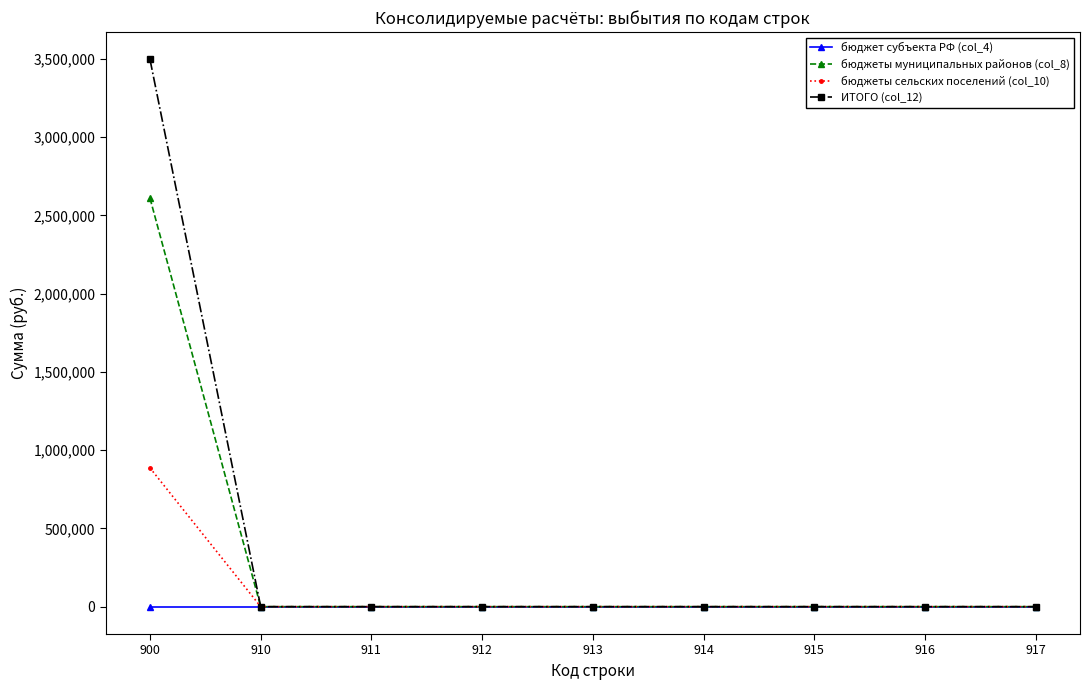

List the series in order of their overall mean, lowest first.

бюджет субъекта РФ (col_4), бюджеты сельских поселений (col_10), бюджеты муниципальных районов (col_8), ИТОГО (col_12)